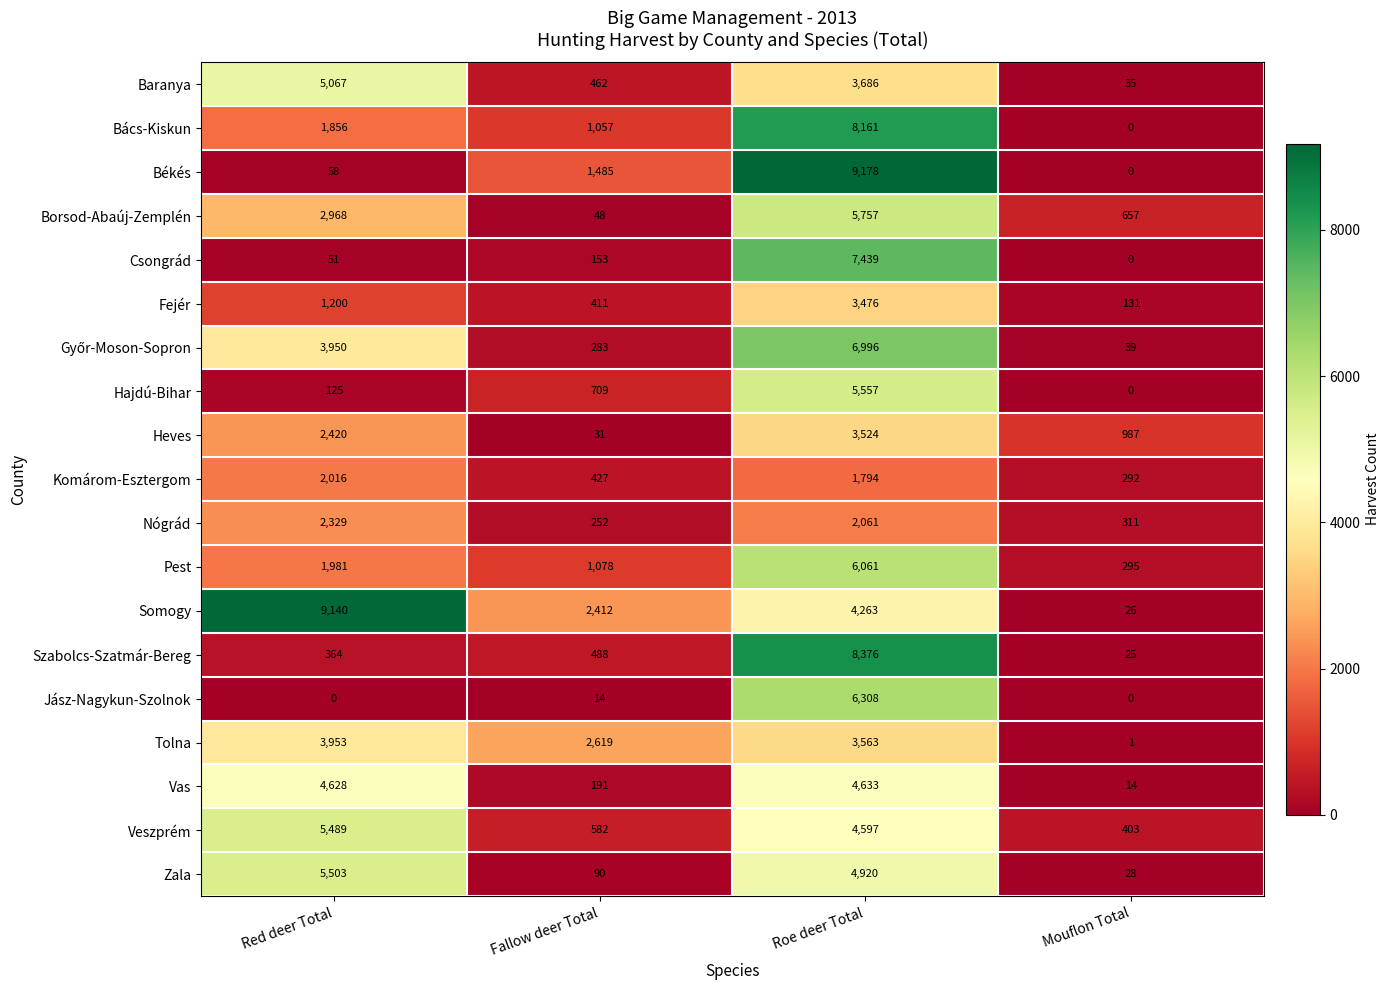

Rank the categories by Hajdú-Bihar value from highest to lowest.

Roe deer Total, Fallow deer Total, Red deer Total, Mouflon Total